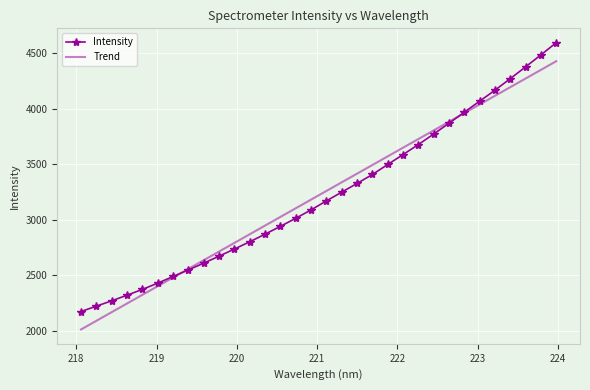

Reading right to left, transcribe all the data shown in this chart.

Intensity: 4592.2	4482.6	4374.8	4269.2	4165.2	4066.5	3967.4	3868.2	3771.0	3676.5	3586.4	3497.1	3407.3	3326.8	3248.8	3170.1	3088.9	3013.8	2941.1	2870.7	2802.4	2737.1	2673.0	2610.1	2549.6	2490.0	2430.5	2374.1	2322.0	2271.4	2223.4	2175.1
Trend: 4425.4	4347.8	4270.0	4192.4	4114.6	4036.9	3959.2	3881.4	3803.7	3726.0	3648.2	3570.4	3492.6	3414.9	3337.1	3259.3	3181.5	3103.7	3025.9	2948.1	2870.2	2792.4	2714.6	2636.7	2558.9	2481.0	2403.1	2325.3	2247.4	2169.5	2091.6	2013.7